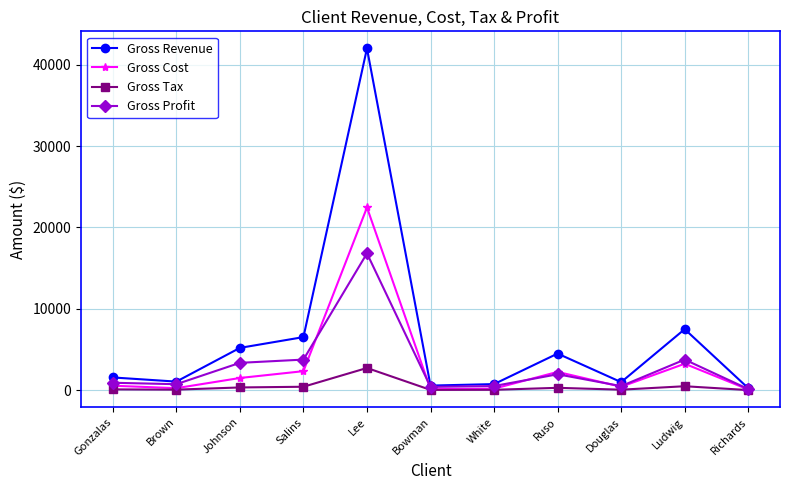

Which series has the largest total across all categories?

Gross Revenue